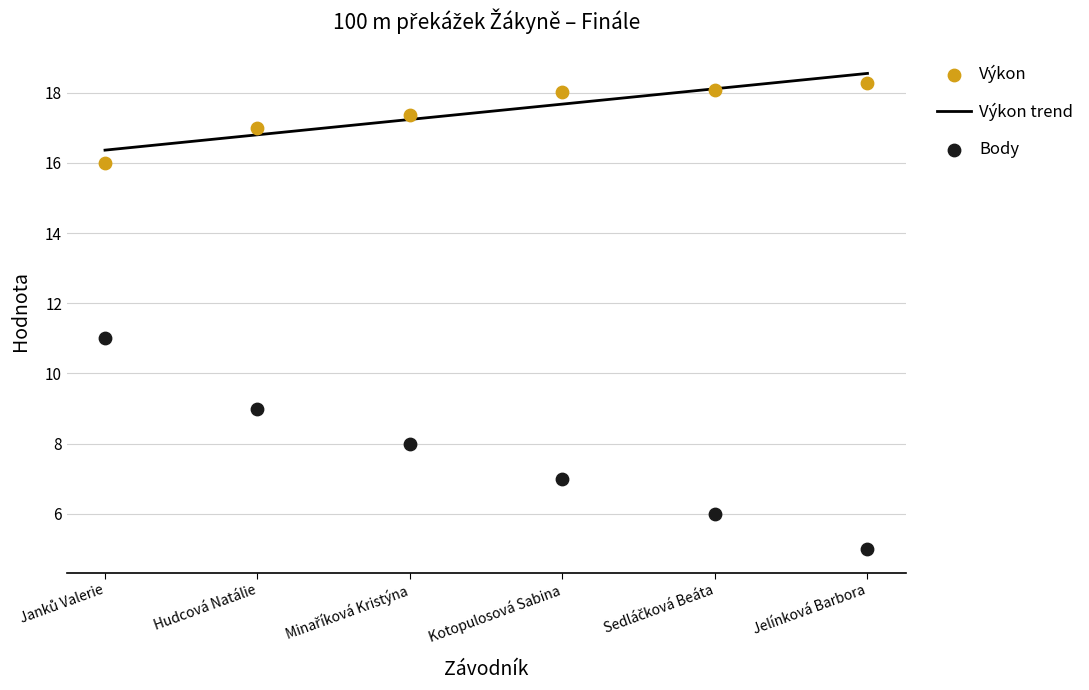

Which series has the widest spread of Y values?

Pořadí